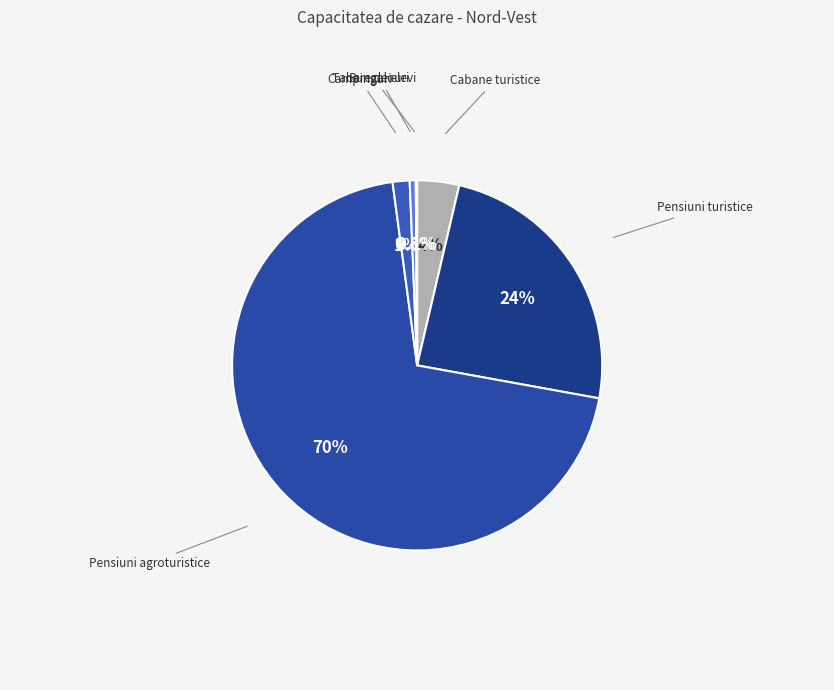

Is there a majority slice in this chart?

Yes